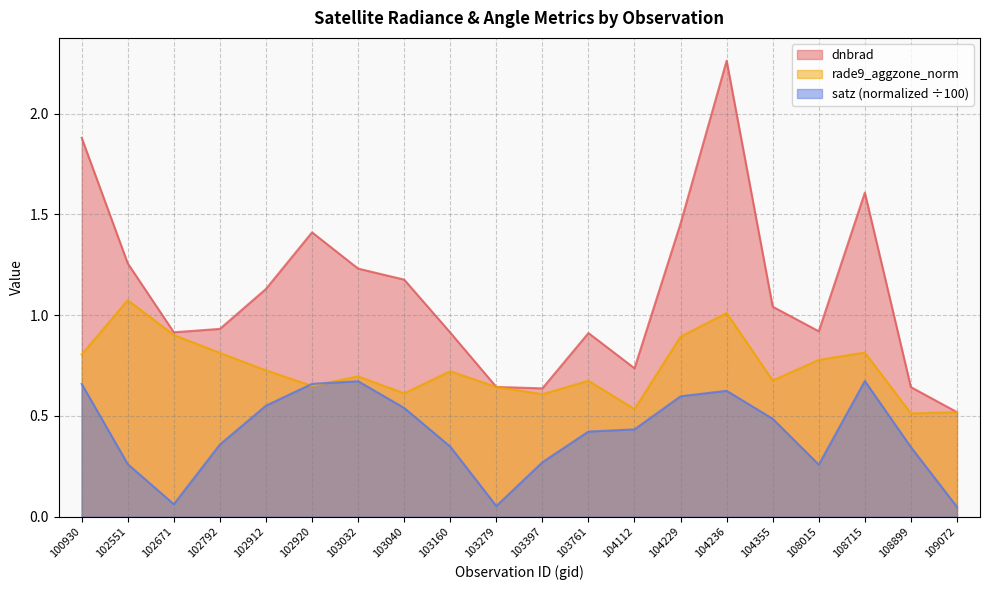

True or false: dnbrad and satz cross at least once.

False